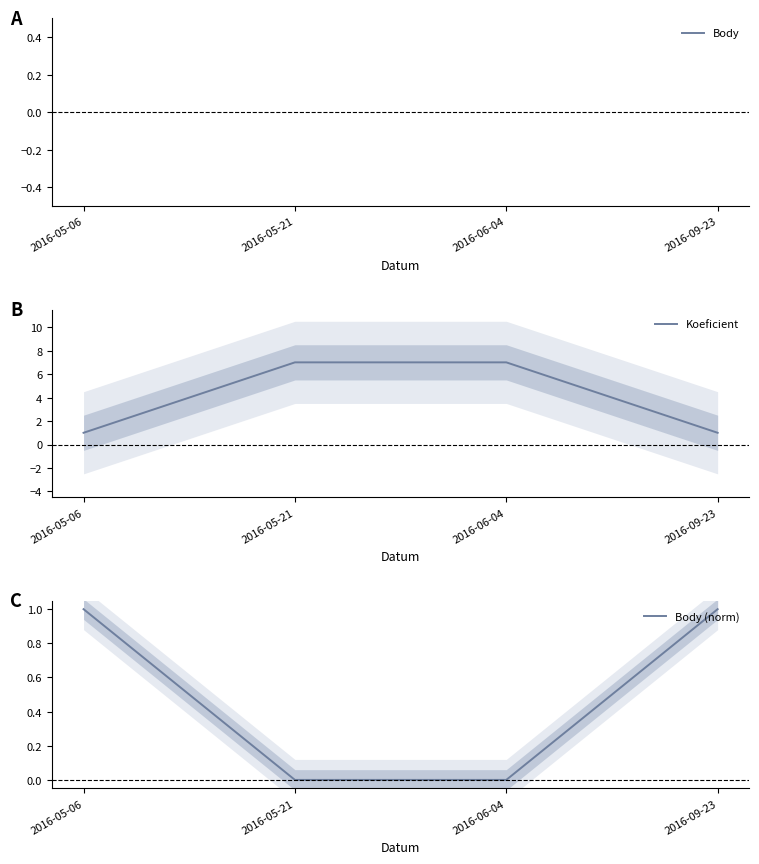

Which series has the largest total across all categories?

Koeficient